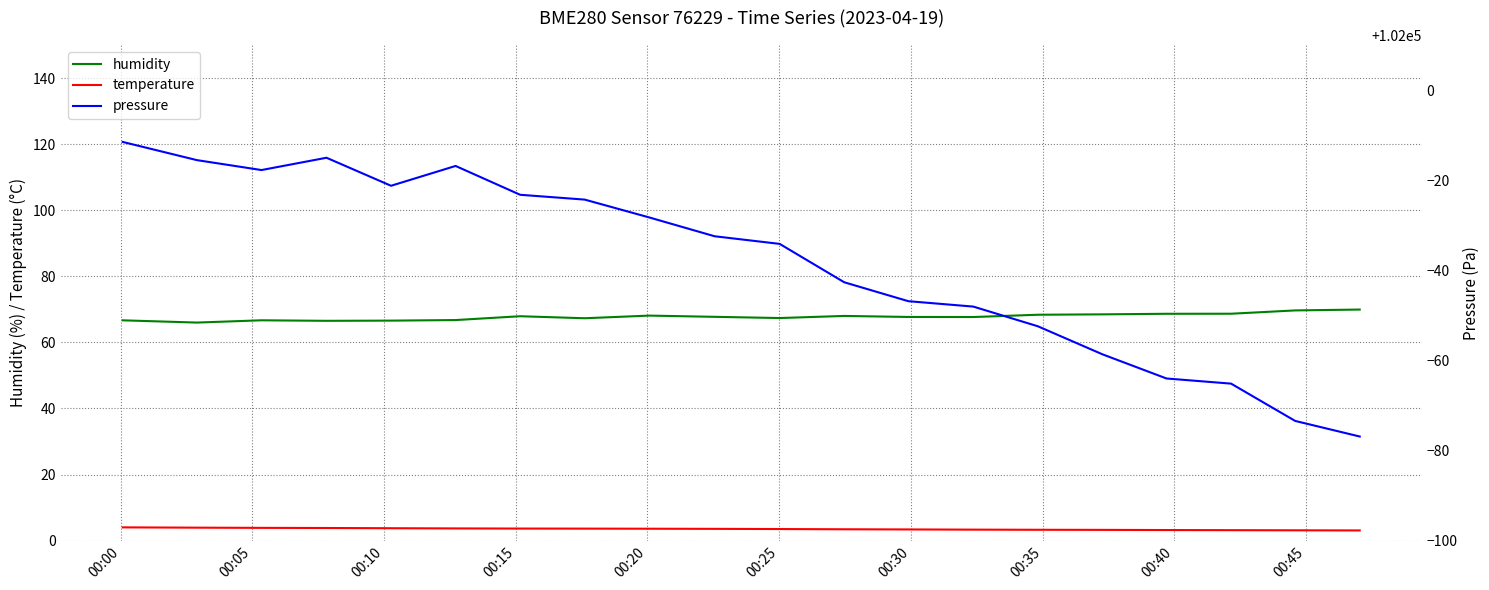

What is the maximum value for temperature?

4.0